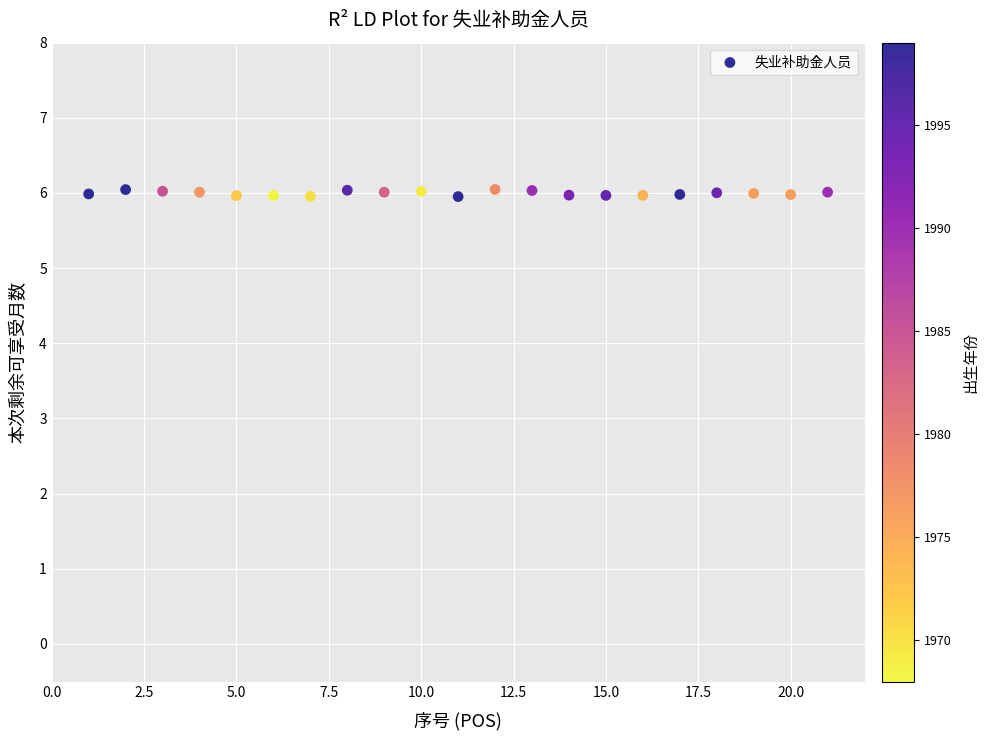

What is the range of X values (max minus min)?

20.0